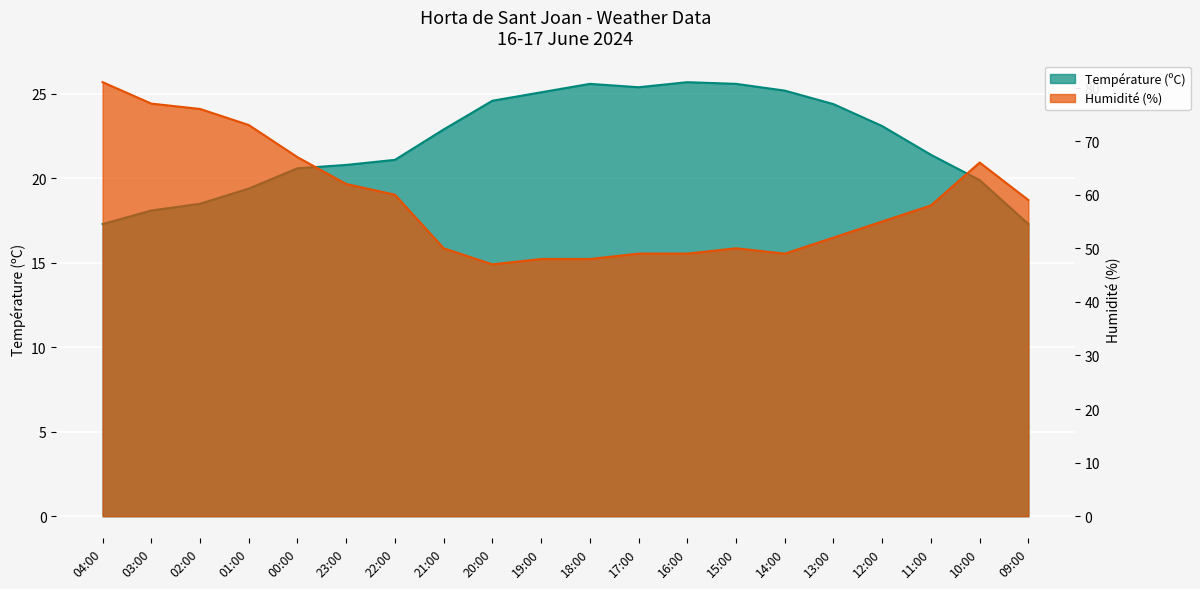

How many interior local valleys does the Humidité (%) series have?

2